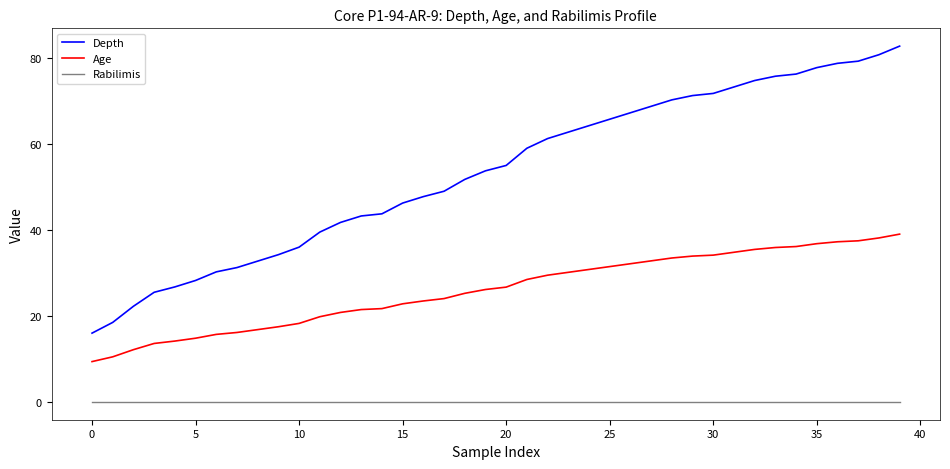

How many categories are shown in the chart?

40